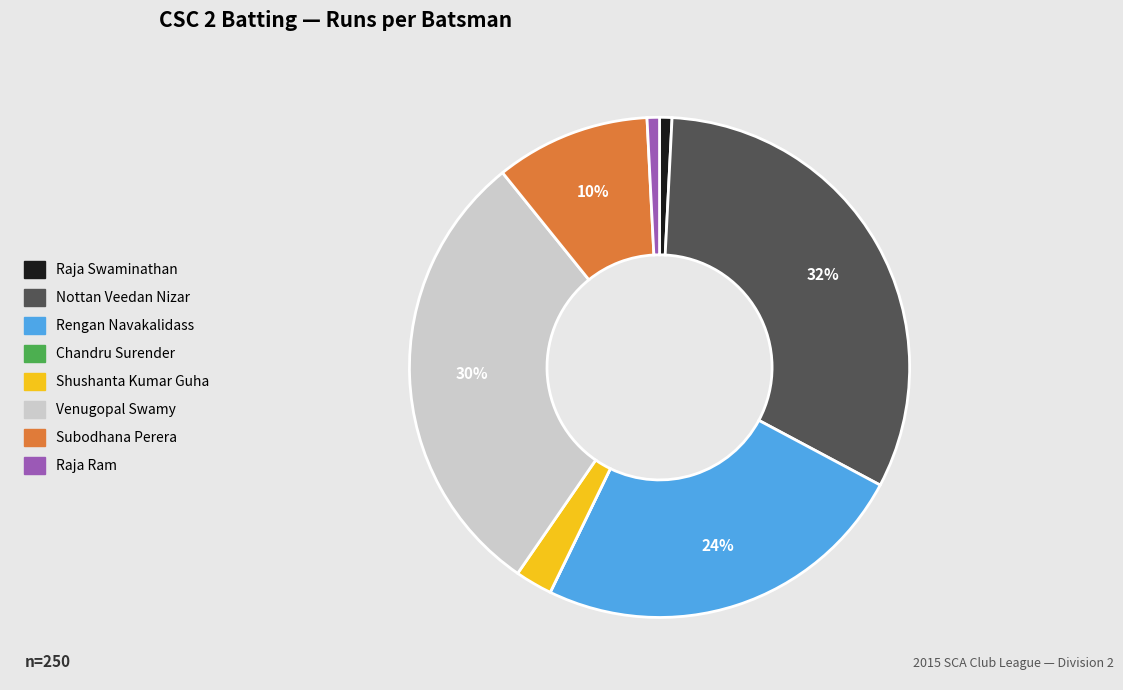

Which has a higher value, Raja Ram or Subodhana Perera?

Subodhana Perera